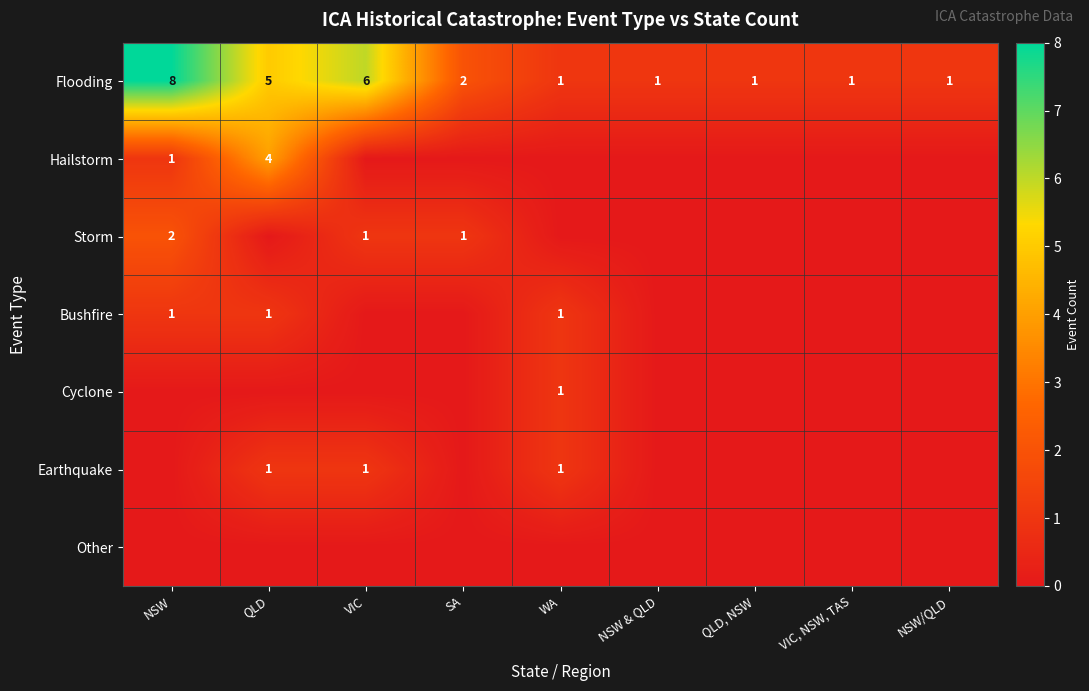

What is the spread (max minus min) of values at NSW & QLD?

1